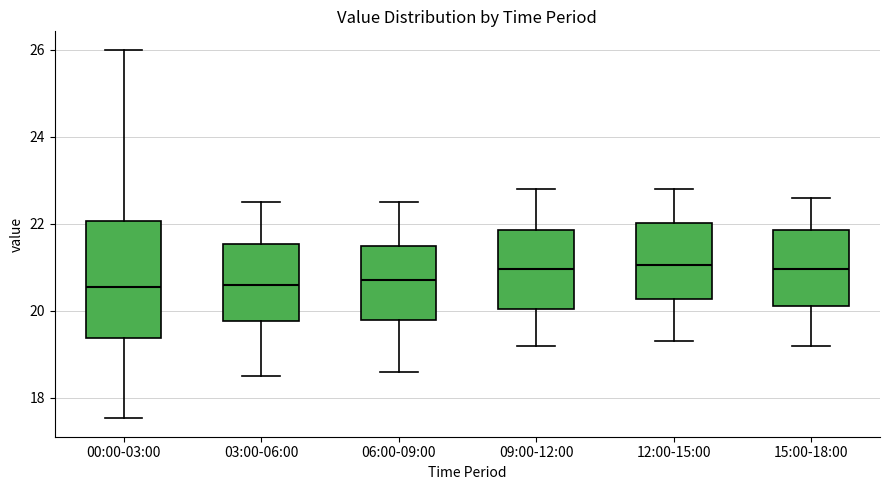

Comparing the boxes themselves (not the whiskers), which one is the tallest?

00:00-03:00